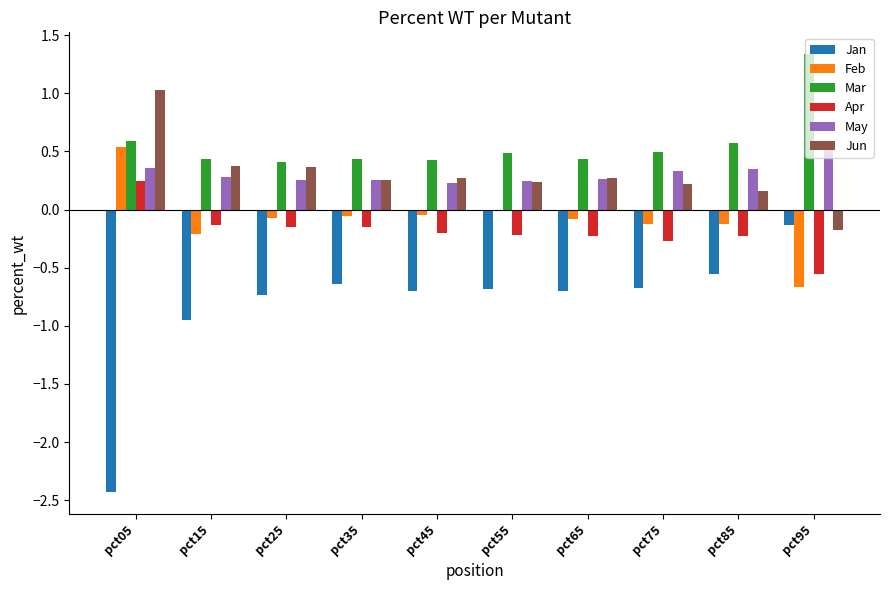

Where is Jan nearest to the value -1?

pct15